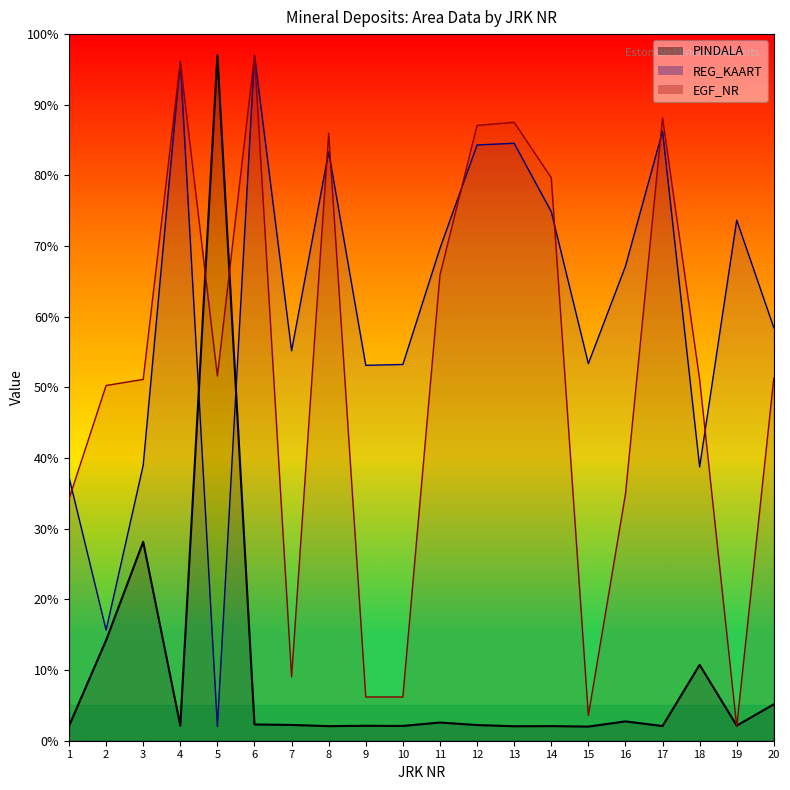

Reading left to right, transcribe all the data shown in this chart.

PINDALA: 2.1	14.2	28.1	2.1	97.0	2.3	2.2	2.1	2.1	2.1	2.6	2.2	2.1	2.1	2.0	2.7	2.1	10.7	2.1	5.2
REG_KAART: 37.3	15.7	39.0	96.2	2.0	97.0	55.2	83.3	53.1	53.2	69.7	84.3	84.6	74.9	53.4	67.1	86.2	38.7	73.7	58.4
EGF_NR: 34.2	50.3	51.1	96.1	51.6	97.0	9.0	86.0	6.2	6.2	65.9	87.1	87.5	79.7	3.6	34.9	88.1	51.1	2.0	51.3